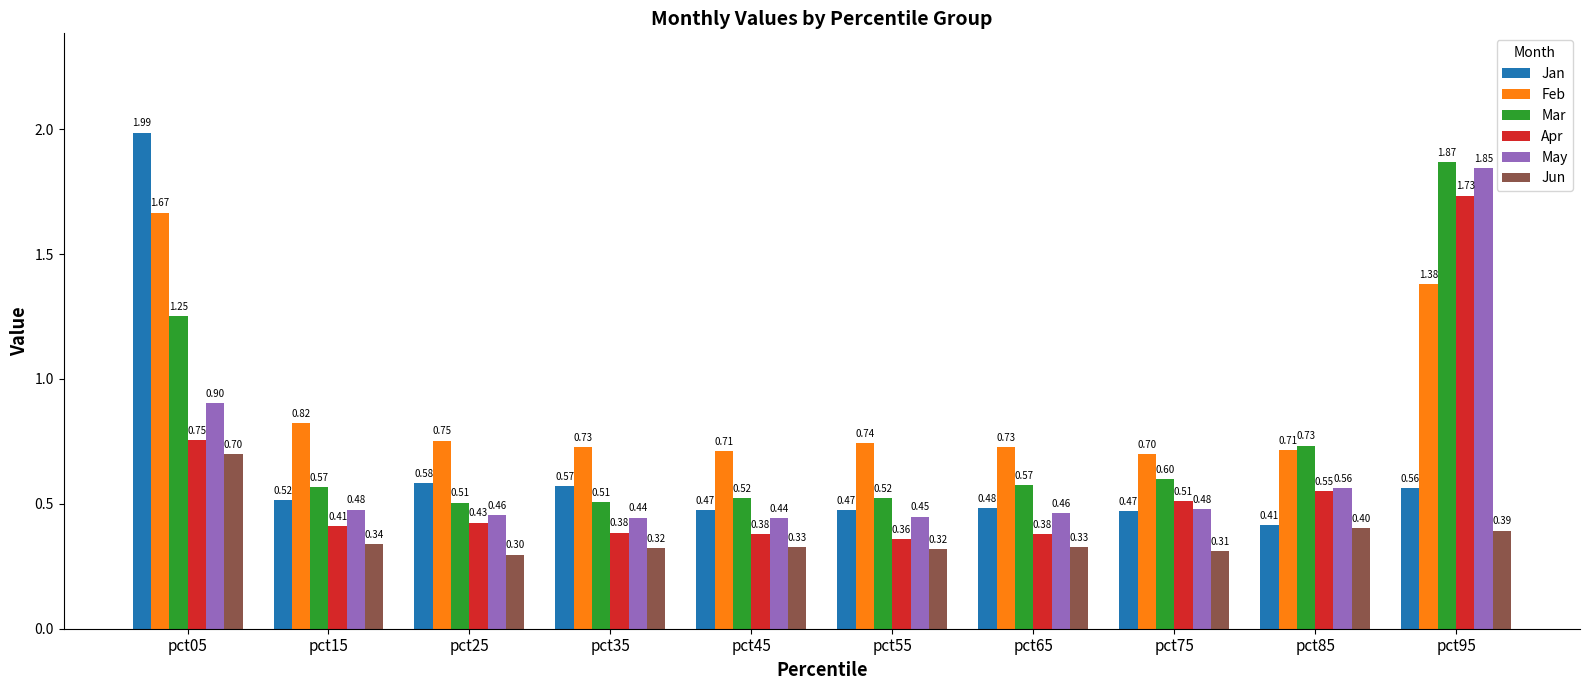

What is the sum of the Mar values at pct45 and pct55?

1.0